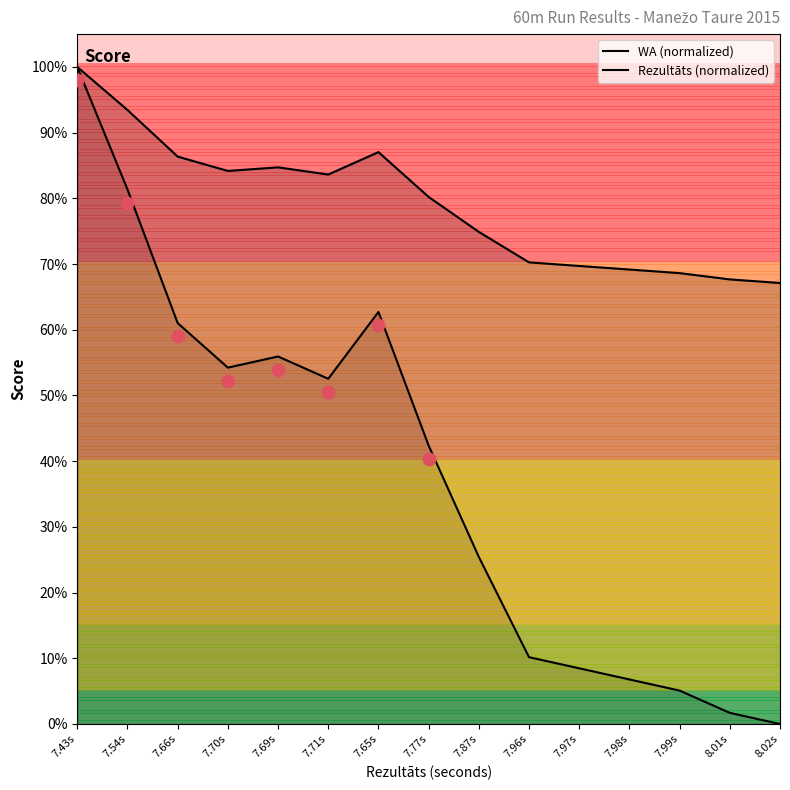

Which series has the largest Y range (max minus min)?

Rezultāts (normalized)